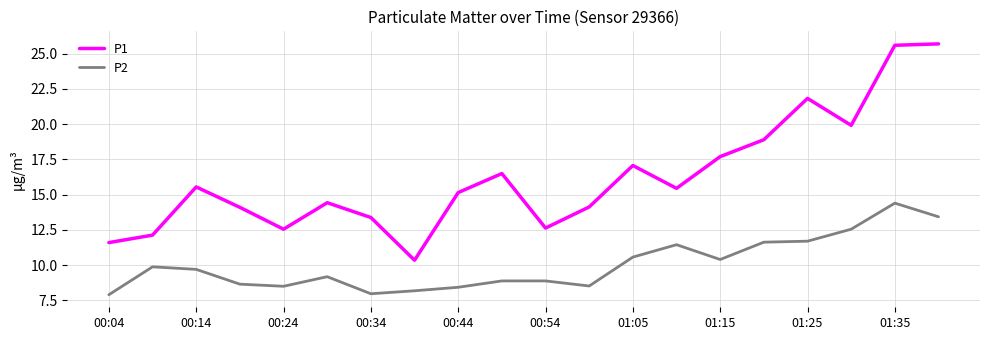

How many lines are shown in the chart?

2